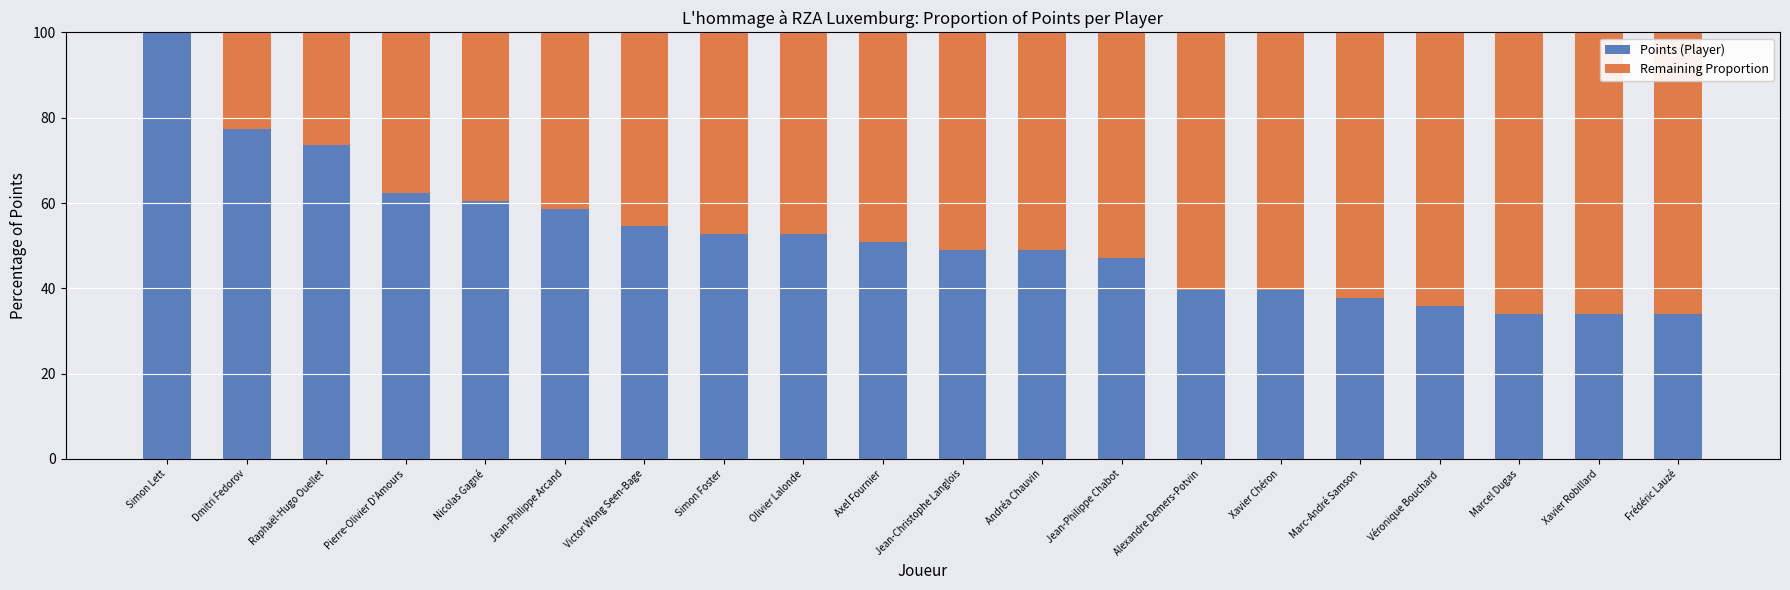

What are all the series names shown in the legend?

Points (Player), Remaining Proportion